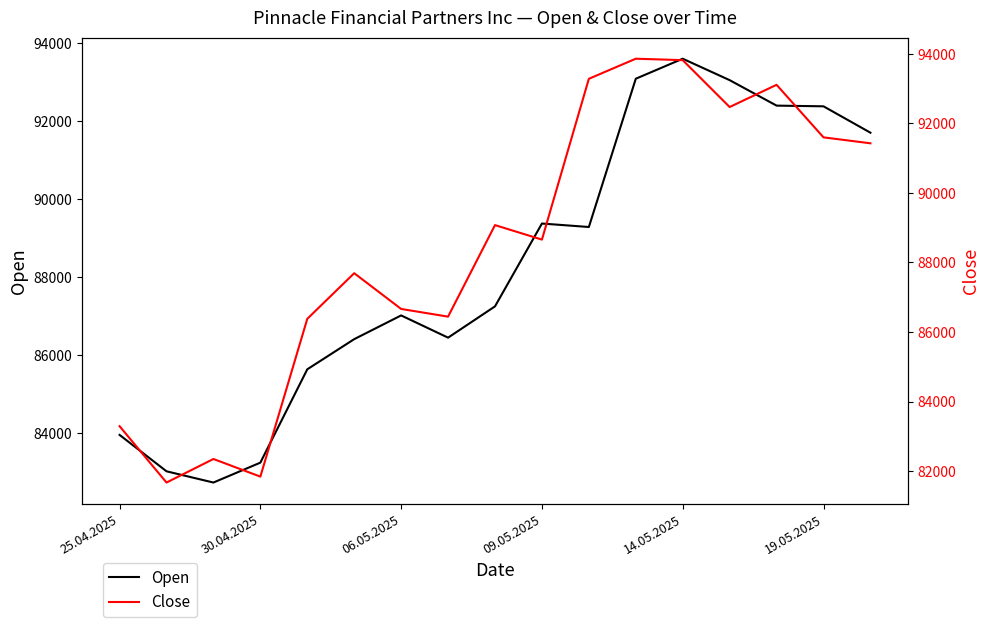

How many lines are shown in the chart?

2